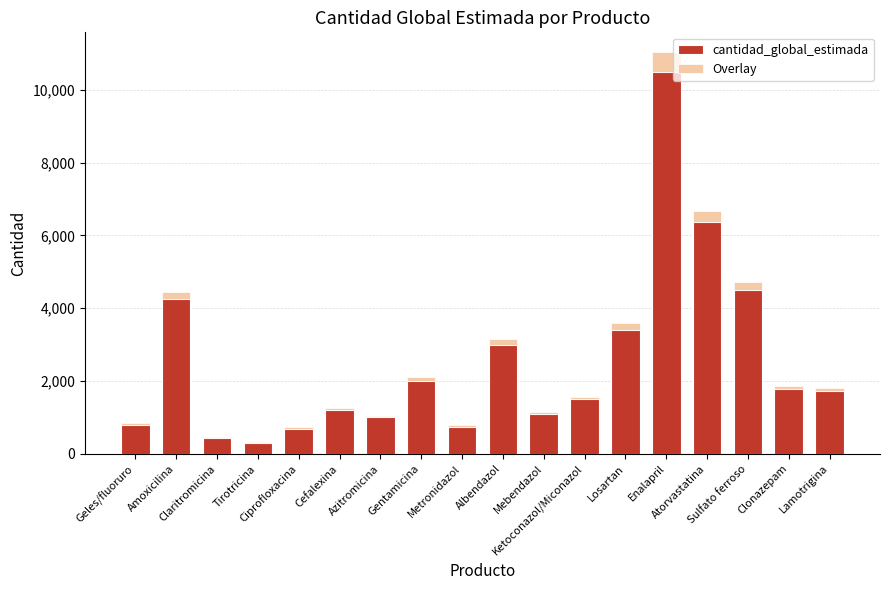

What are all the series names shown in the legend?

cantidad_global_estimada, Overlay